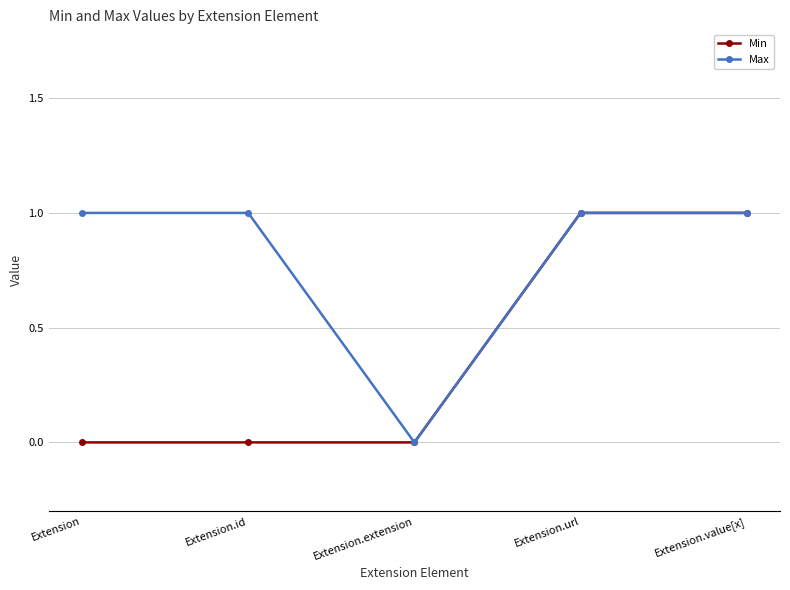

Rank the series by their average value, from lowest to highest.

Min, Max